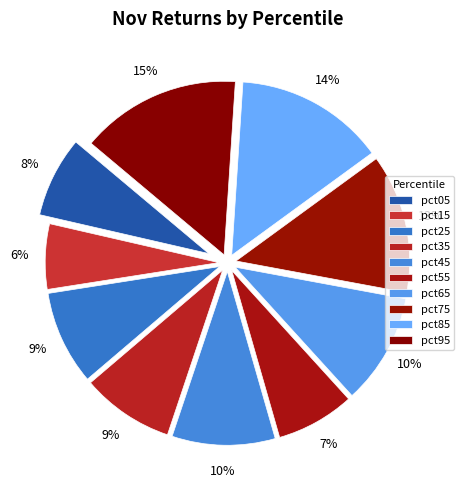

Count the number of slices in the pie.

10